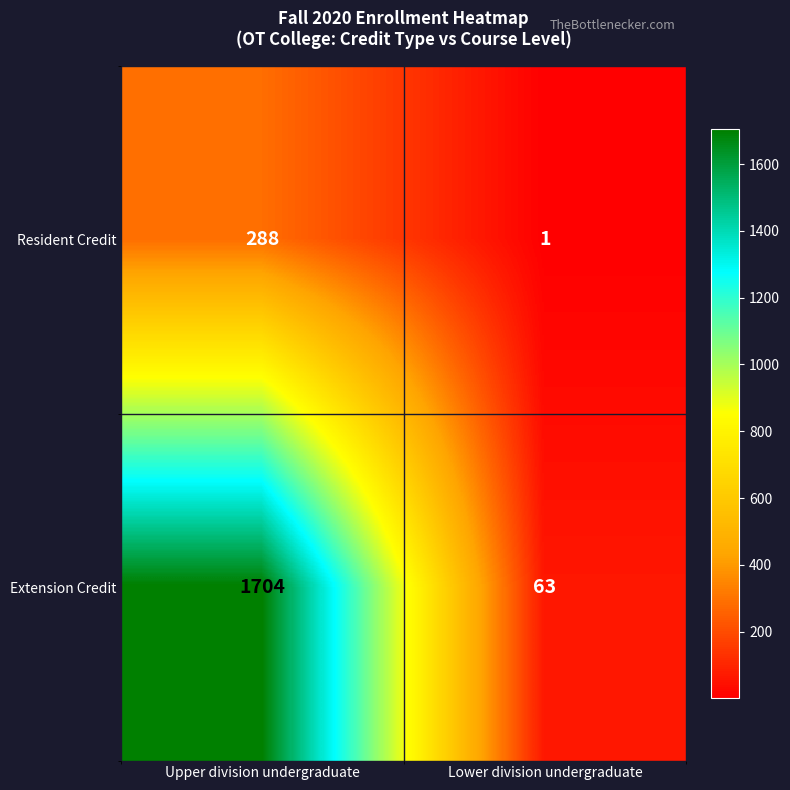

What is the total value across all series at Upper division undergraduate?

1992